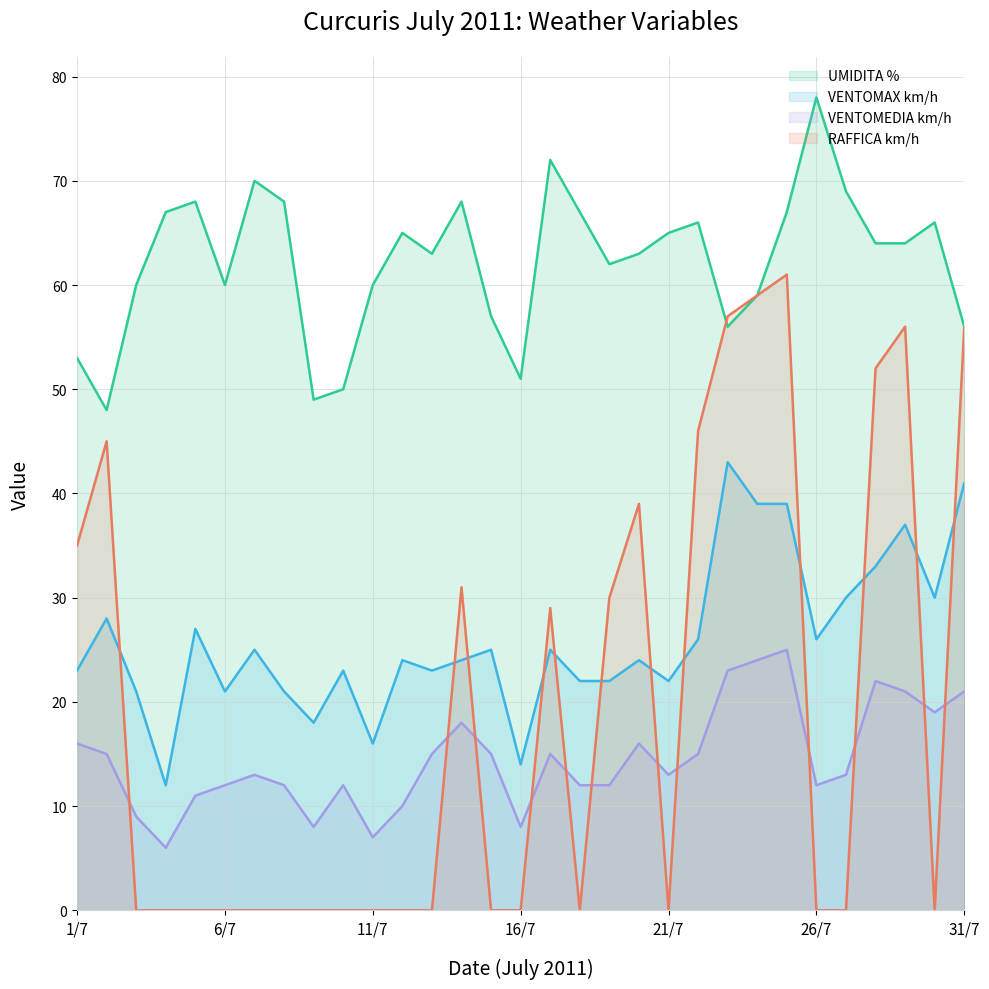

Does the chart display data point markers on the line(s)?

No